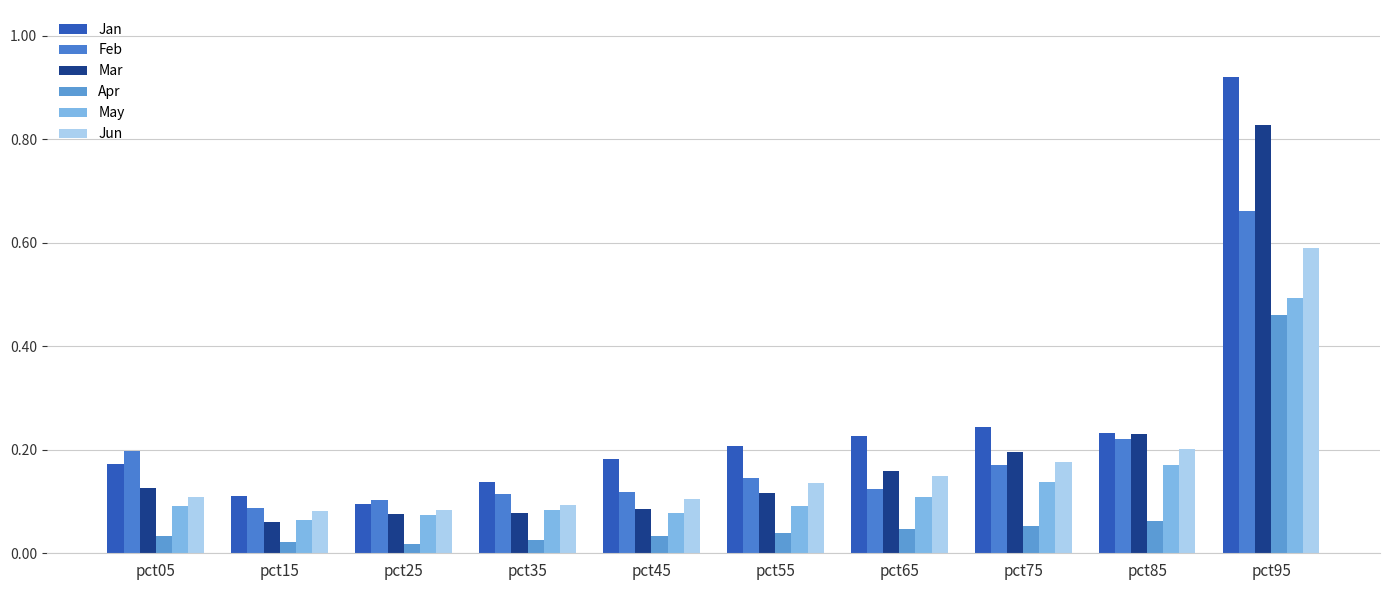

How many groups of bars are there?

10